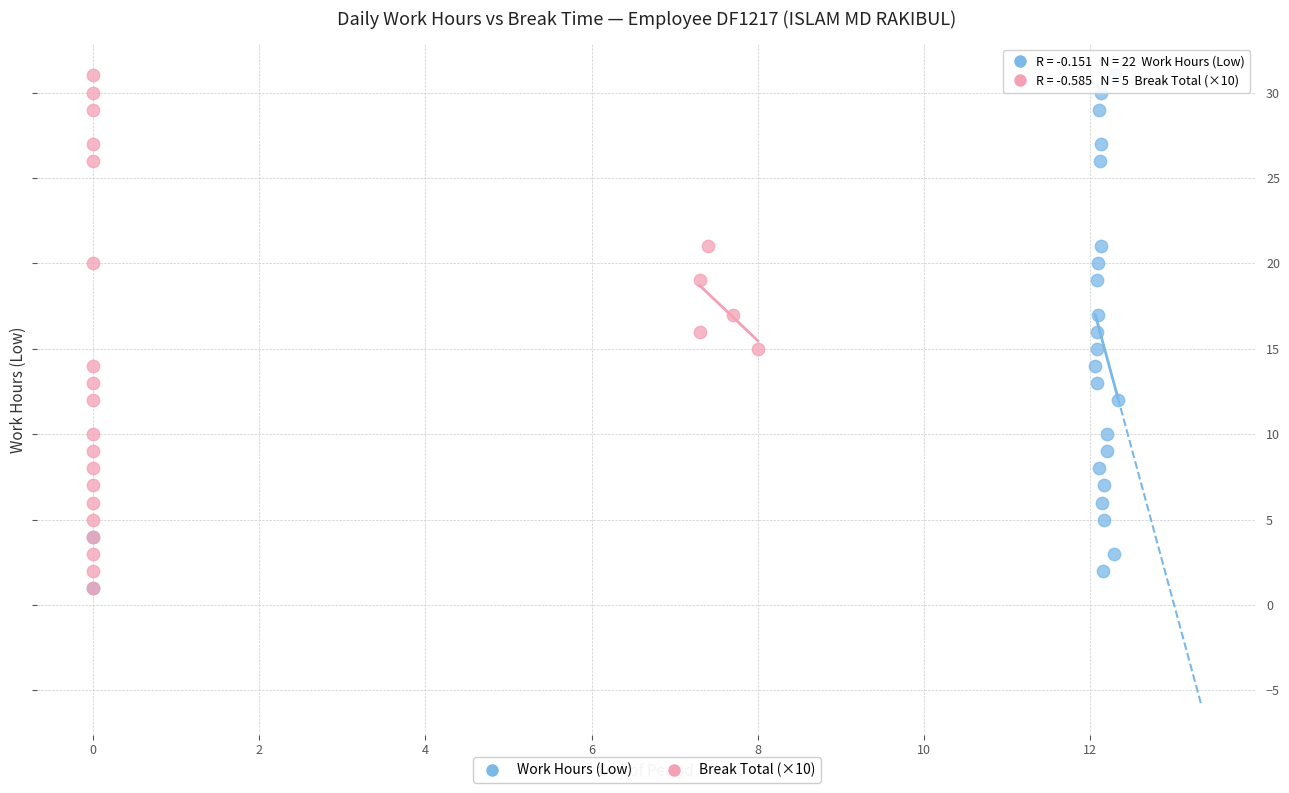

What are all the series names shown in the legend?

Work Hours (Low), Break Total (×10)